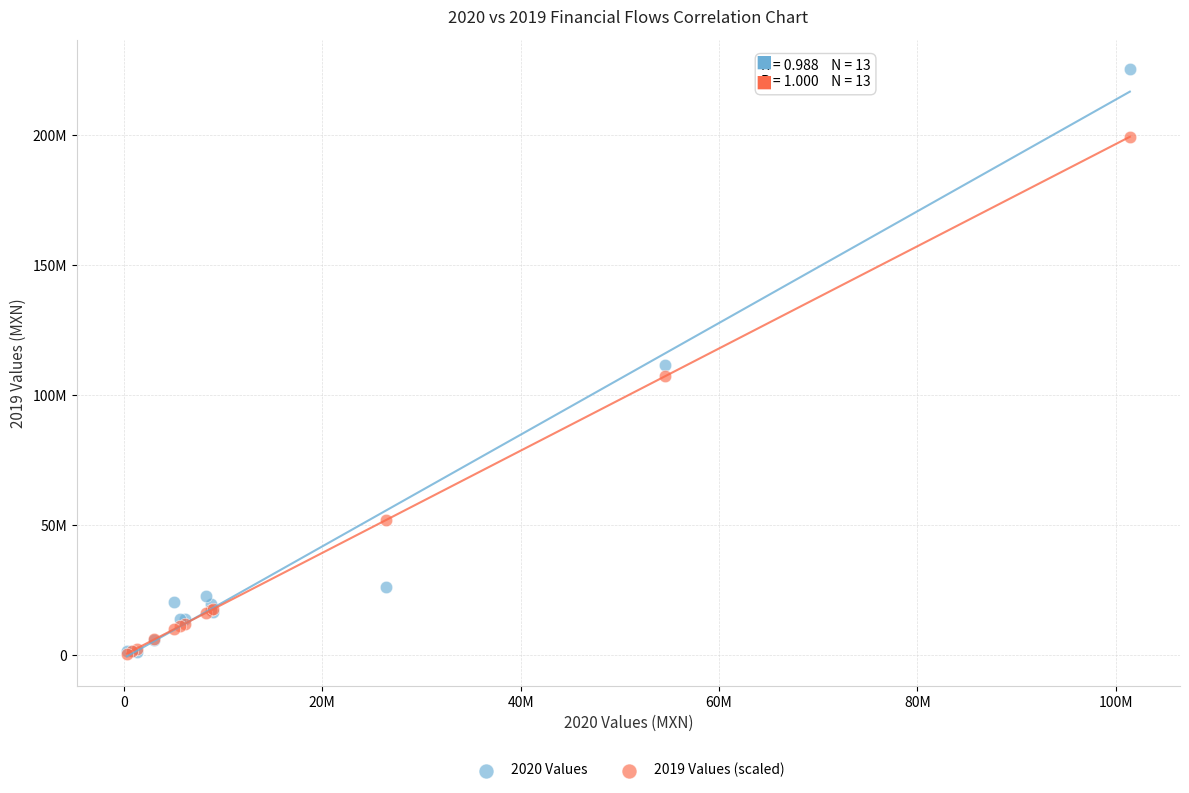

Which series reaches the maximum Y coordinate?

2020 Values